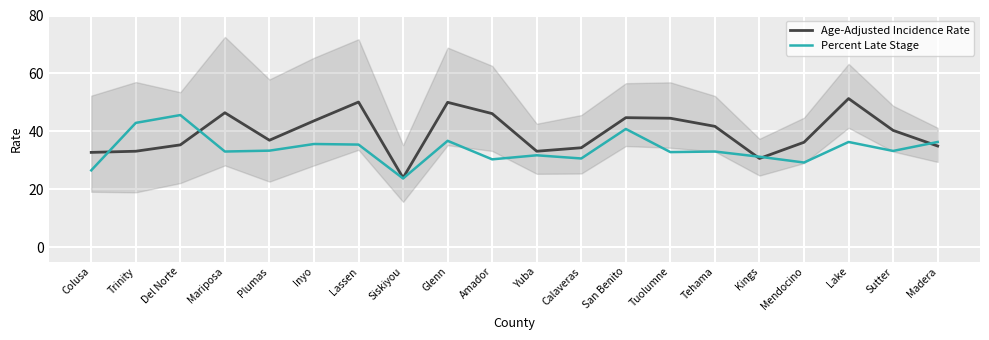

At which category does Age-Adjusted Incidence Rate reach its first local valley?

Plumas